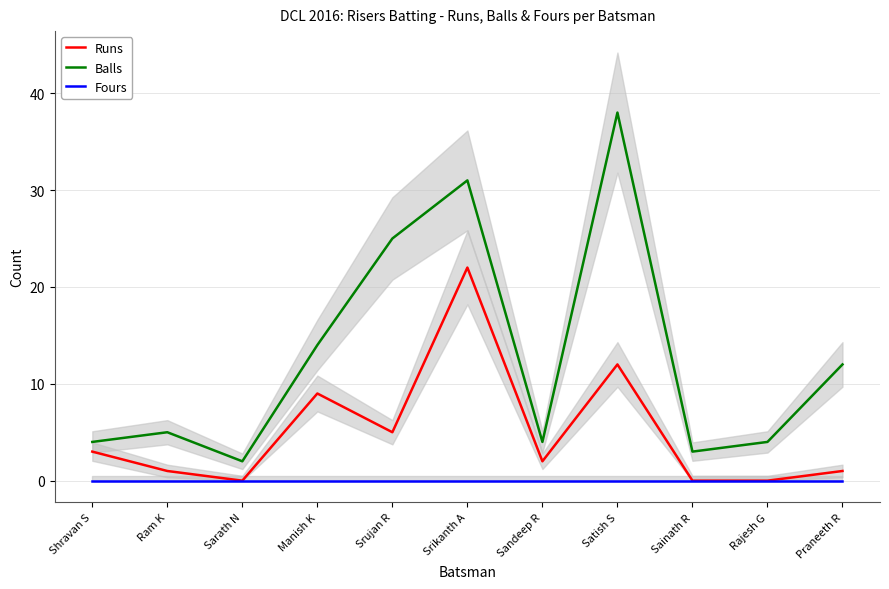

At which label does Runs reach its peak?

Srikanth A